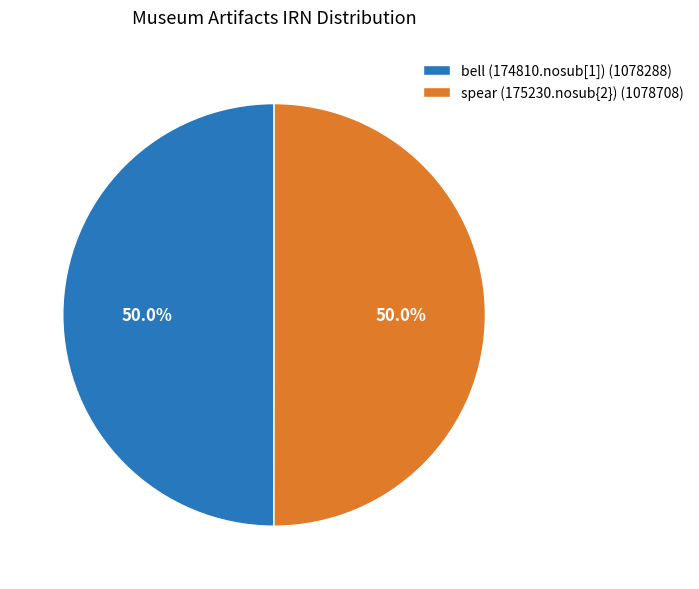

How much of the chart is everything except spear (175230.nosub{2})?

50.0%